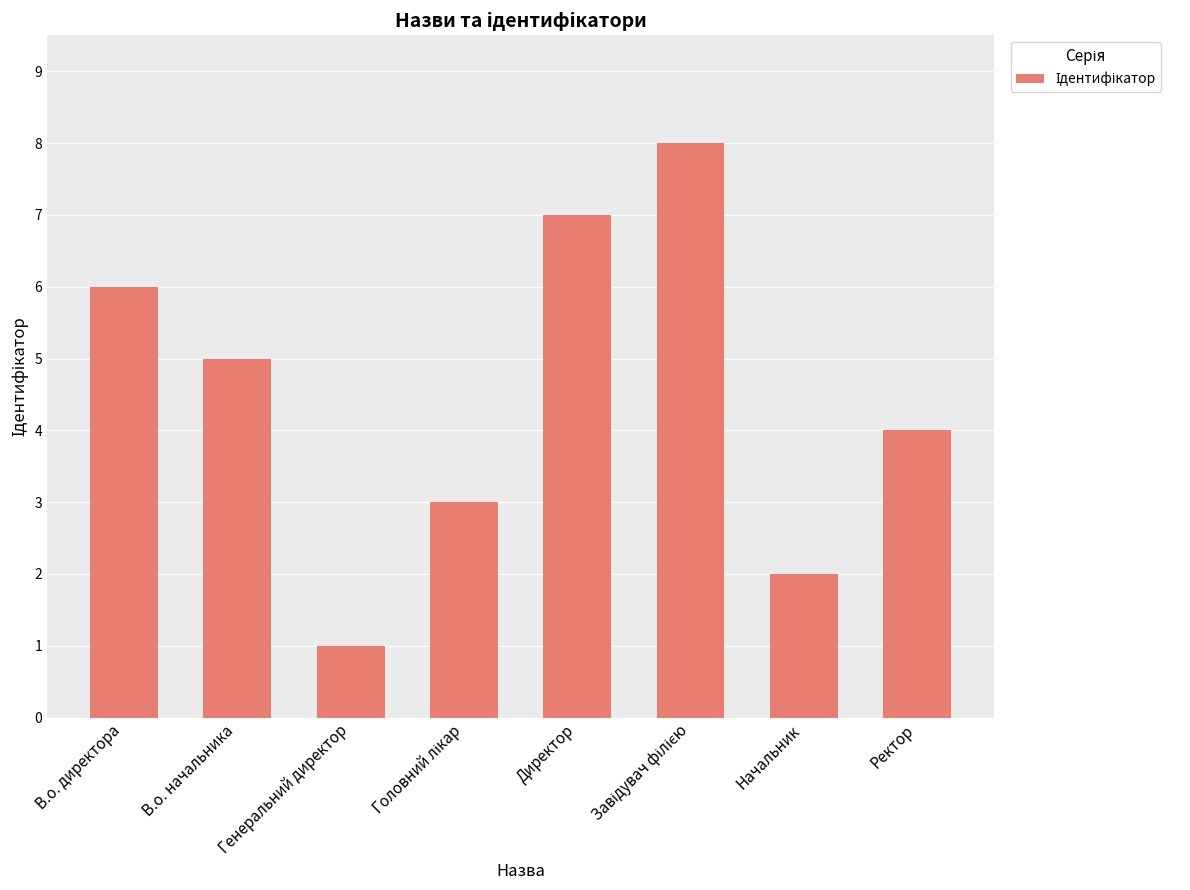

What is the label of the 6th bar from the right?

Генеральний директор